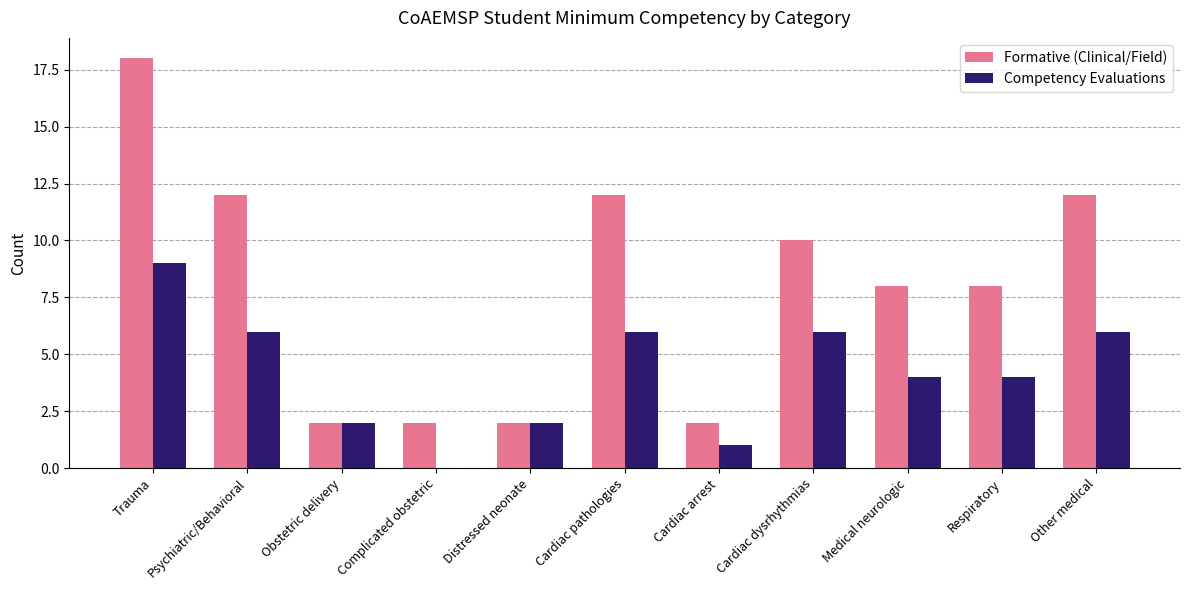

Which category has the highest value across all series?

Trauma